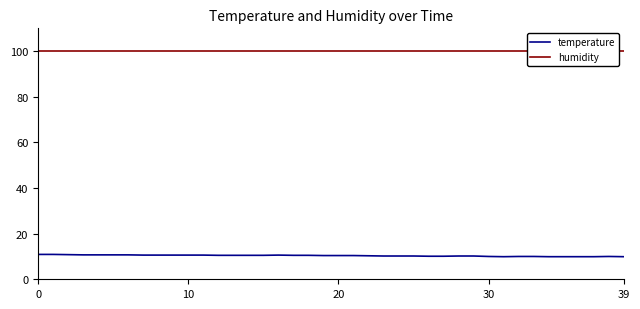

What is the smallest value displayed?

9.9